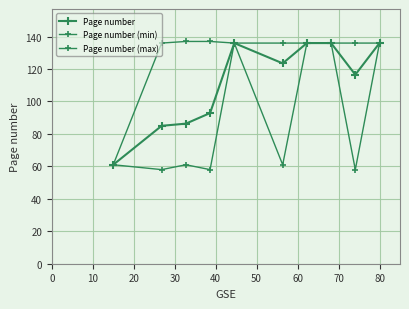

How many lines are shown in the chart?

3